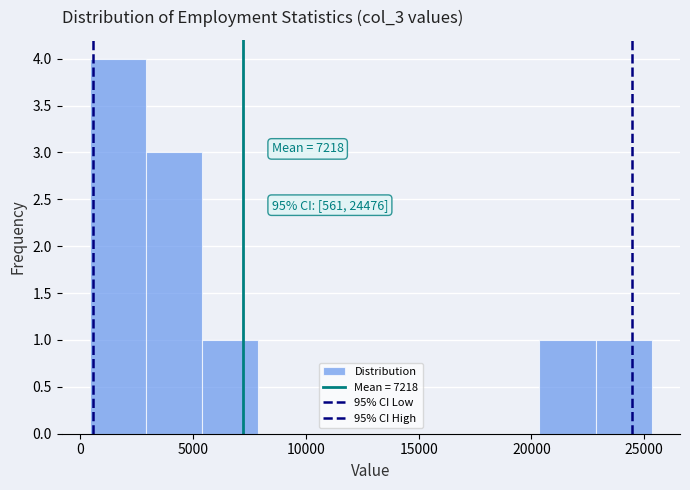

Which range on the x-axis has the tallest bar?

500 to 3000